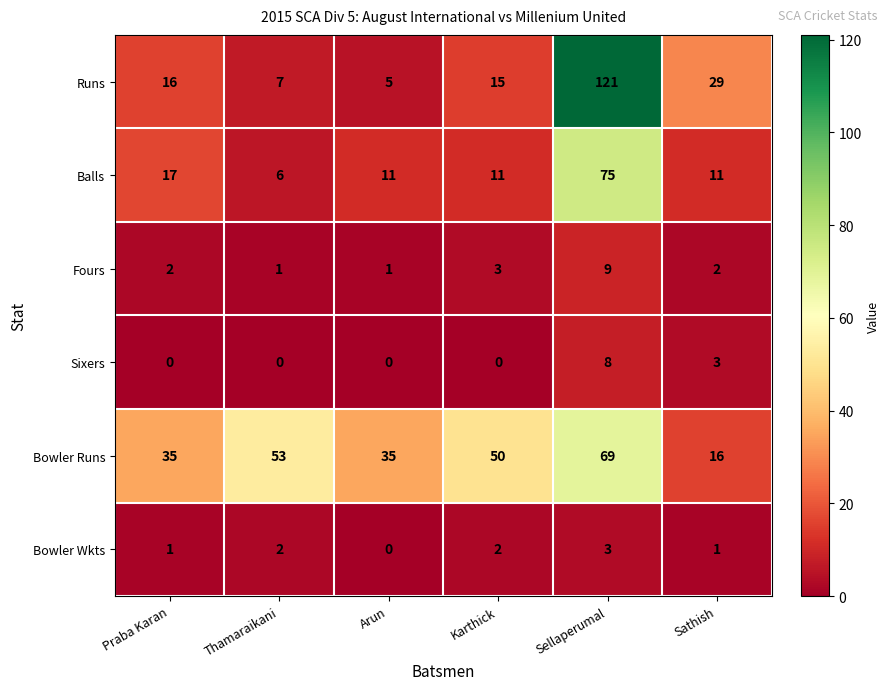

True or false: Runs has a value of 3 at Thamaraikani.

False